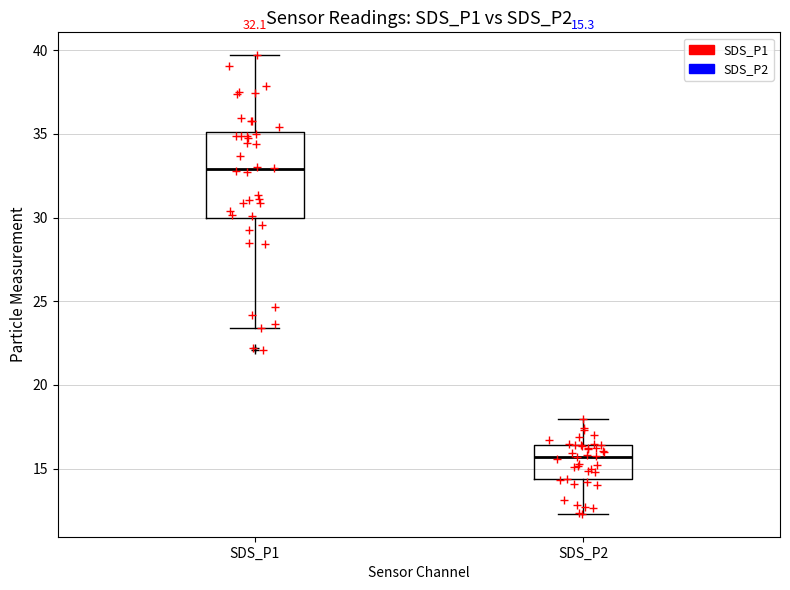

Which box's median line is the lowest?

SDS_P2